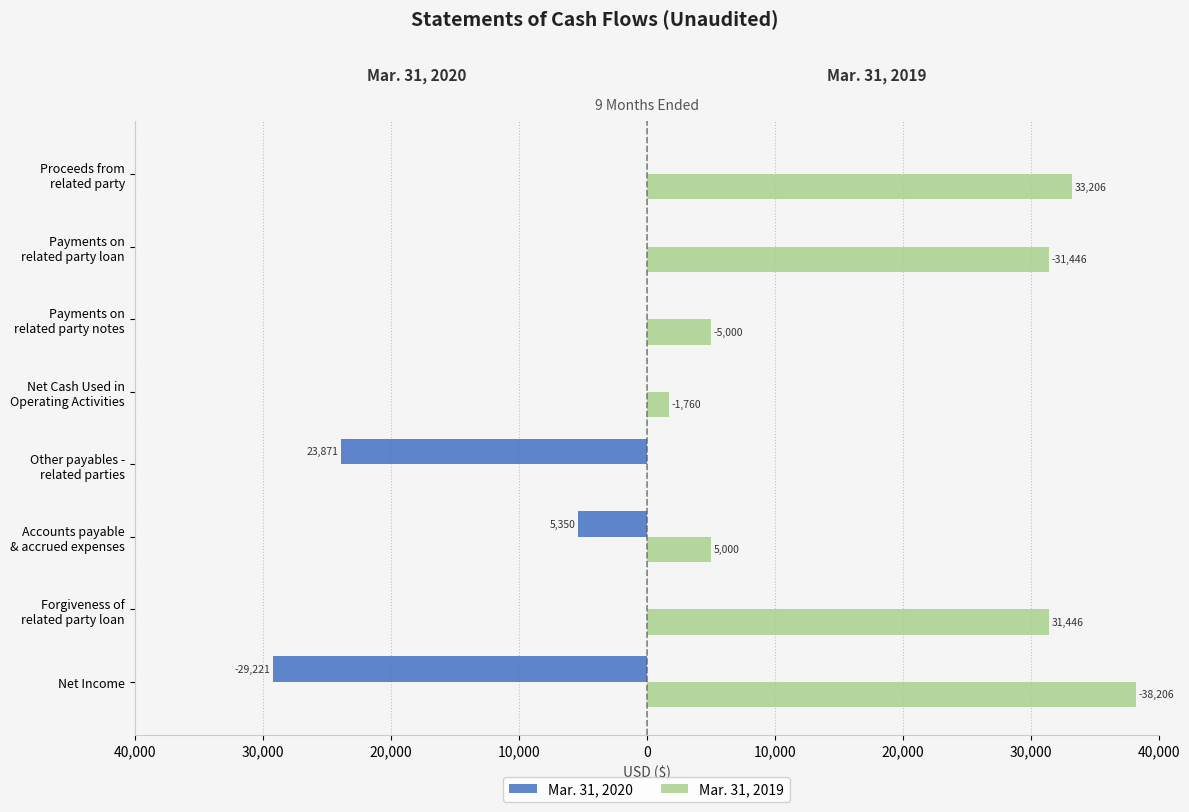

What are all the series names shown in the legend?

Mar. 31, 2020, Mar. 31, 2019